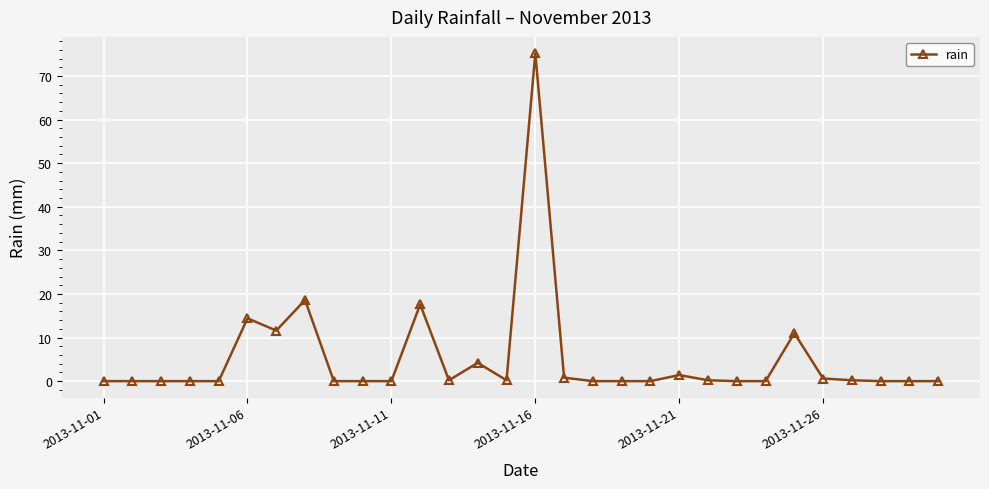

True or false: there are more than 1 points higher than both neighbors.

True